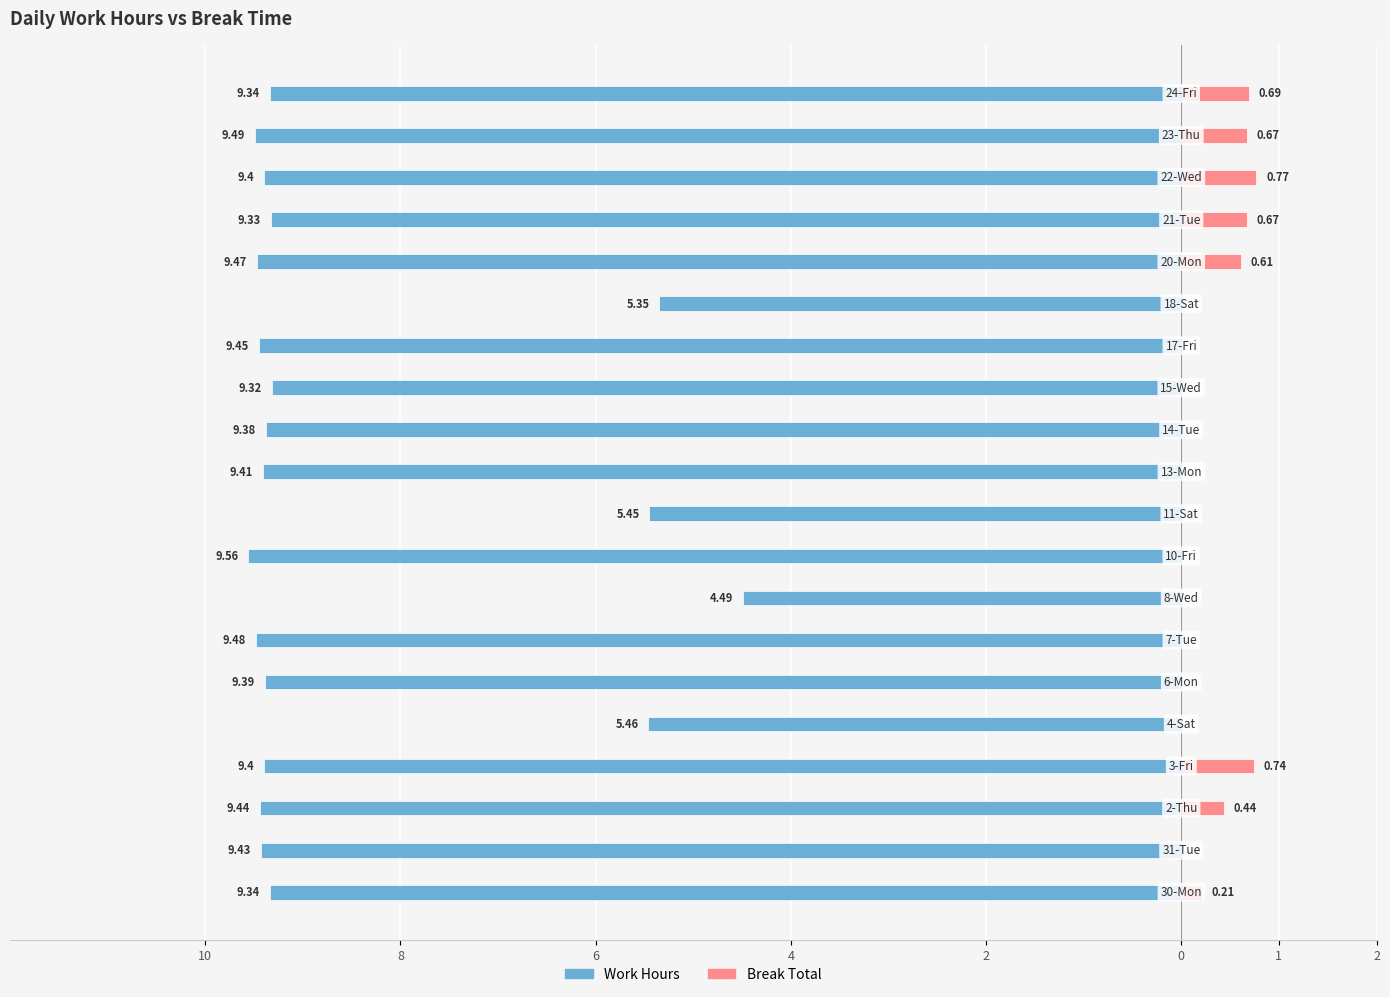

Reading left to right, extract all data points from this chart.

Work Hours: -9.3	-9.4	-9.4	-9.4	-5.5	-9.4	-9.5	-4.5	-9.6	-5.5	-9.4	-9.4	-9.3	-9.4	-5.3	-9.5	-9.3	-9.4	-9.5	-9.3
Break Total: 0.2	0.0	0.4	0.7	0.0	0.0	0.0	0.0	0.0	0.0	0.0	0.0	0.0	0.0	0.0	0.6	0.7	0.8	0.7	0.7